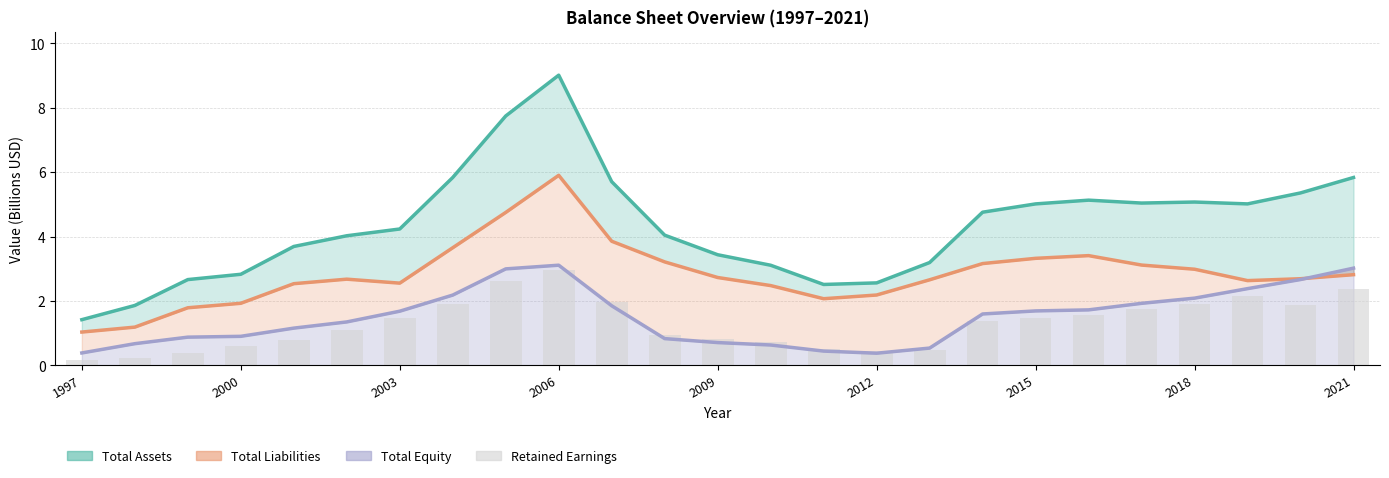

Between 2006 and 14, which is larger?

2006